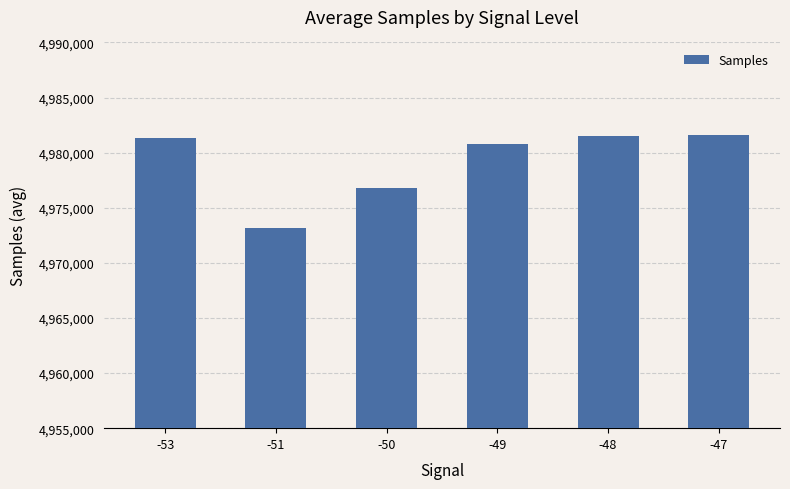

What is the change in value from -51 to -48?

+8403